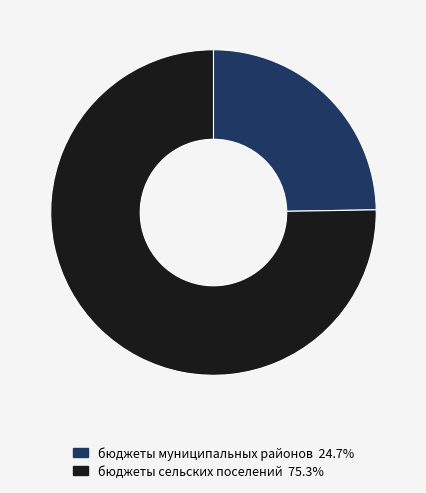

Combined, do бюджеты муниципальных районов and бюджеты сельских поселений account for over 50%?

Yes